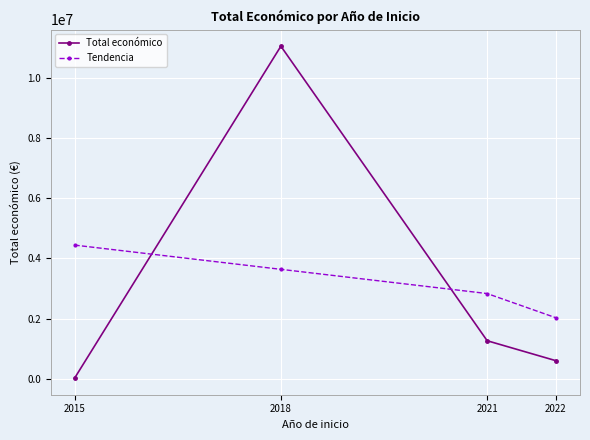

Reading left to right, extract all data points from this chart.

Total económico: 19950.0	11050649.0	1262400.0	599022.0
Tendencia: 4440660.2	3635556.9	2830453.6	2025350.3